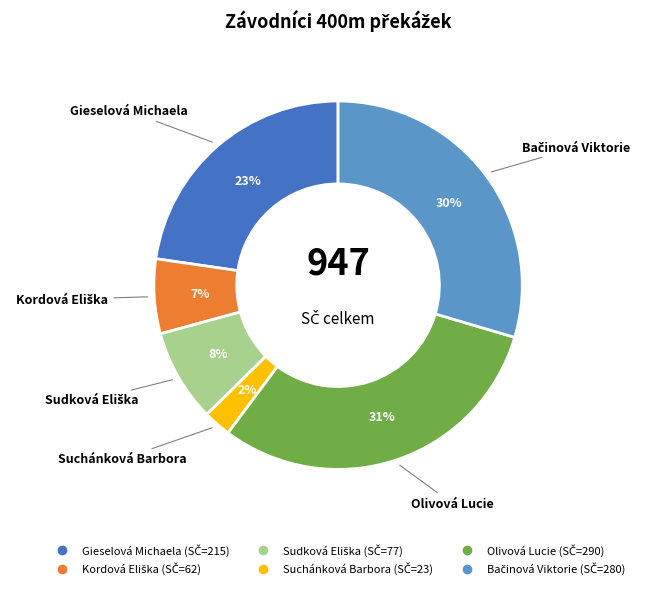

Does any single category account for the majority?

No